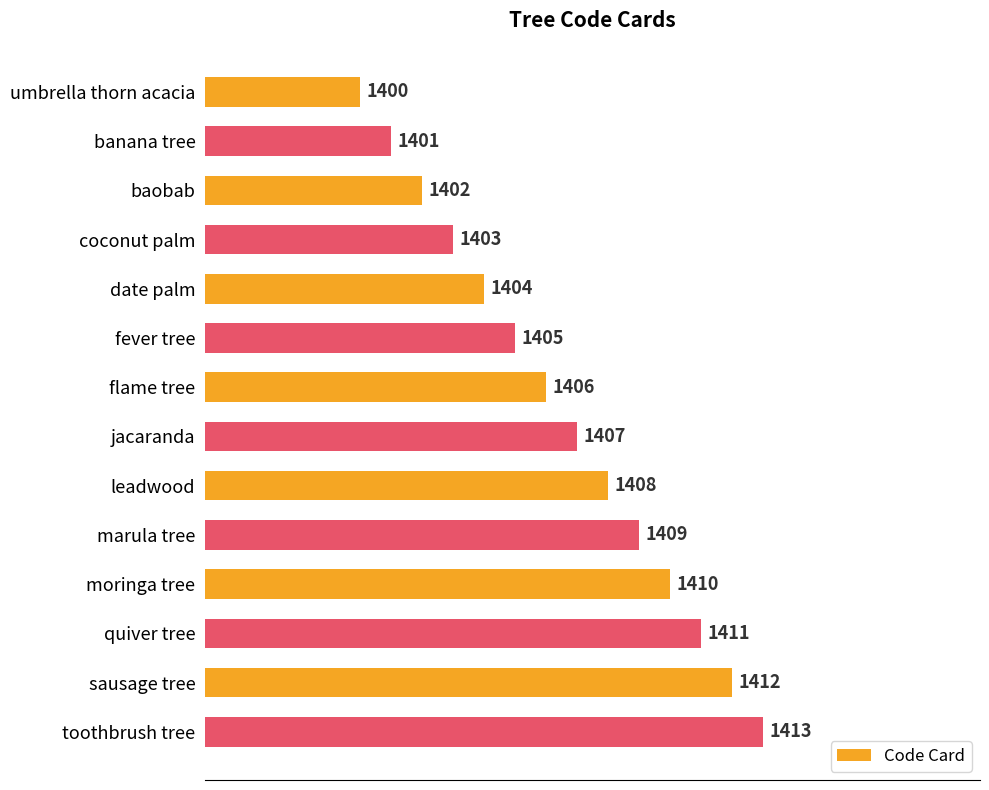

At which category does the chart reach its peak across all series?

toothbrush tree